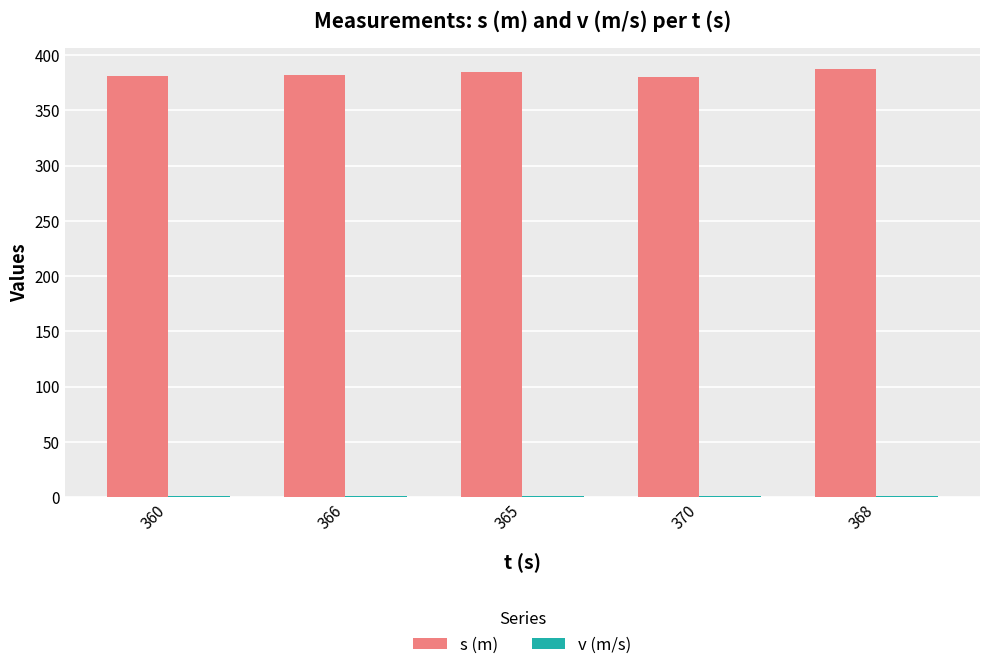

Count the number of data series in this chart.

2